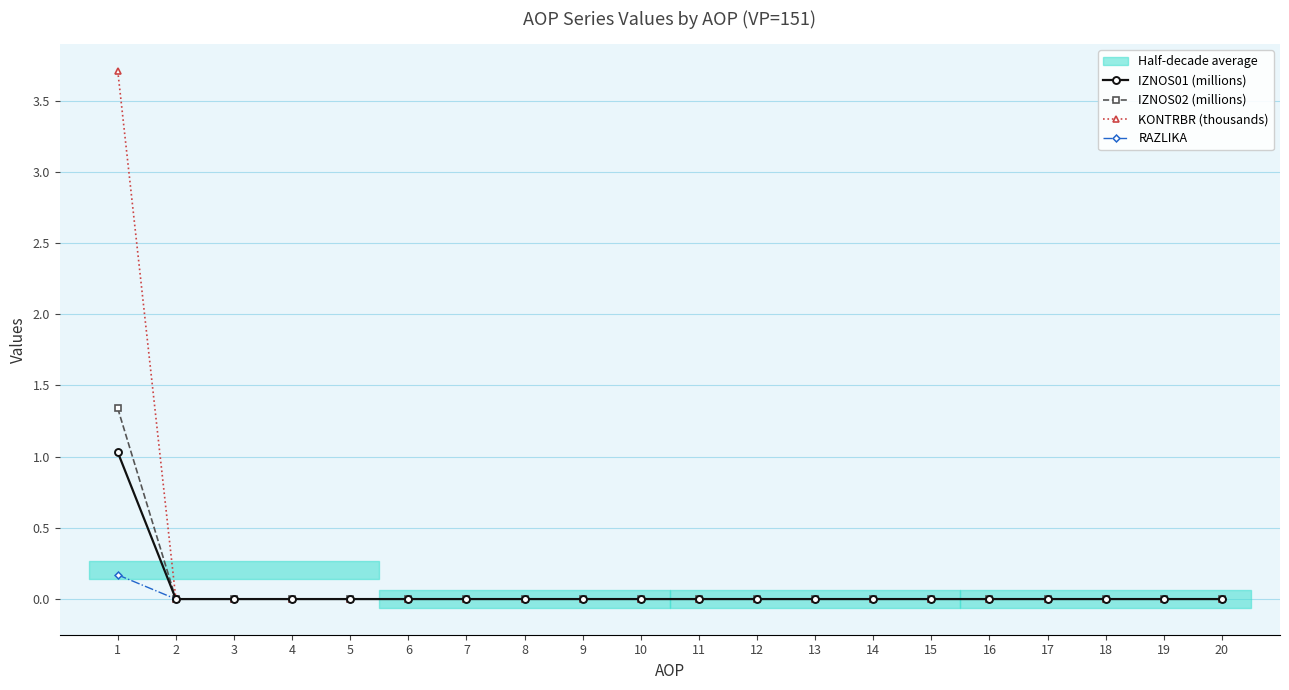

Rank the series at 11 from lowest to highest value.

IZNOS01 (millions), IZNOS02 (millions), KONTRBR (thousands), RAZLIKA